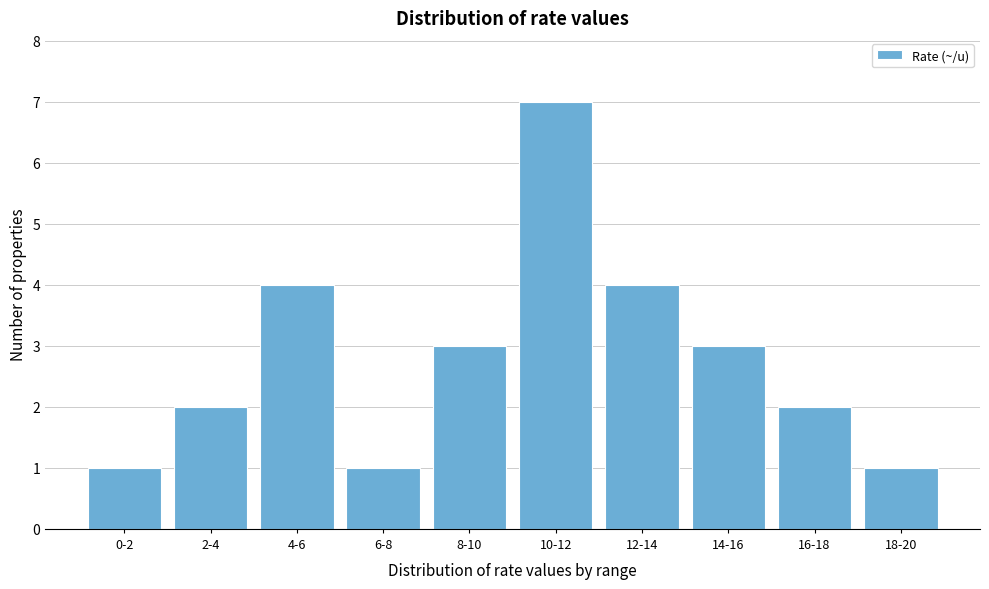

Reading left to right, list all the values displayed in this chart.

0-2=1	2-4=2	4-6=4	6-8=1	8-10=3	10-12=7	12-14=4	14-16=3	16-18=2	18-20=1